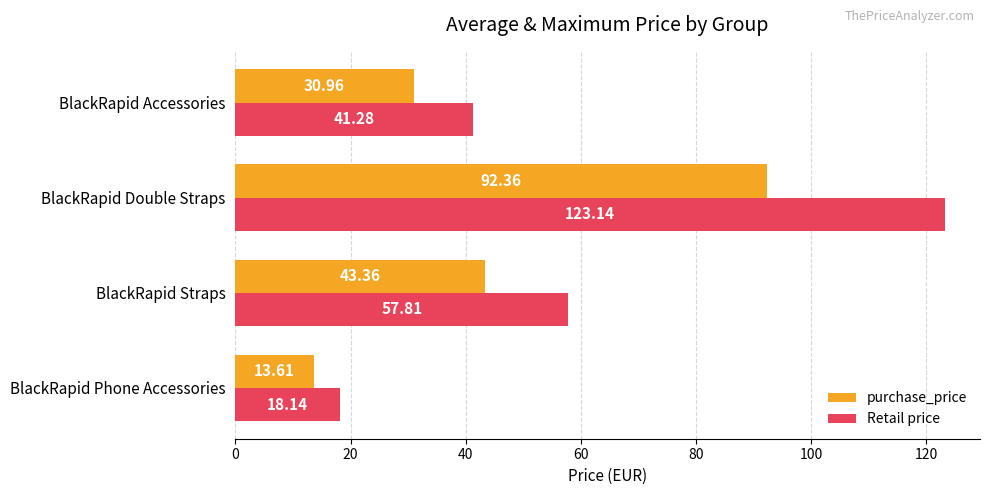

Rank the categories by Retail price value from lowest to highest.

BlackRapid Phone Accessories, BlackRapid Accessories, BlackRapid Straps, BlackRapid Double Straps